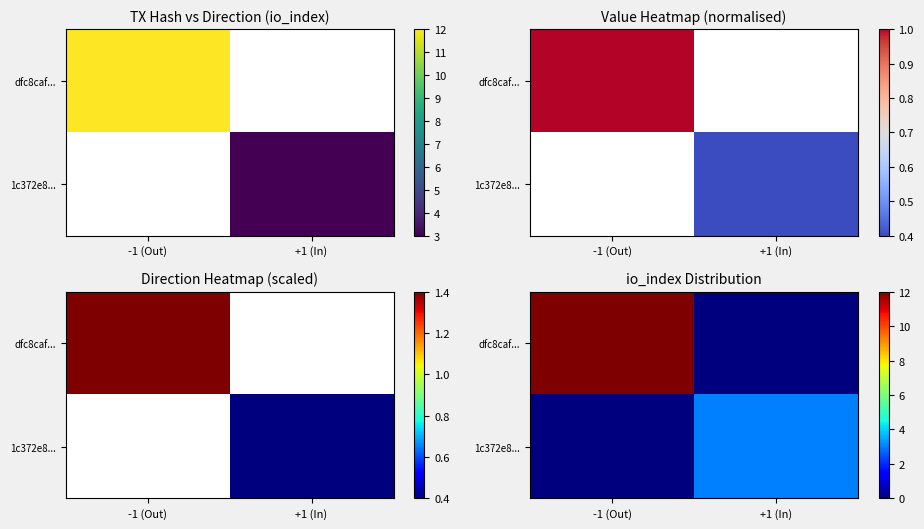

How many data points in dfc8caf... are less than 12?

1